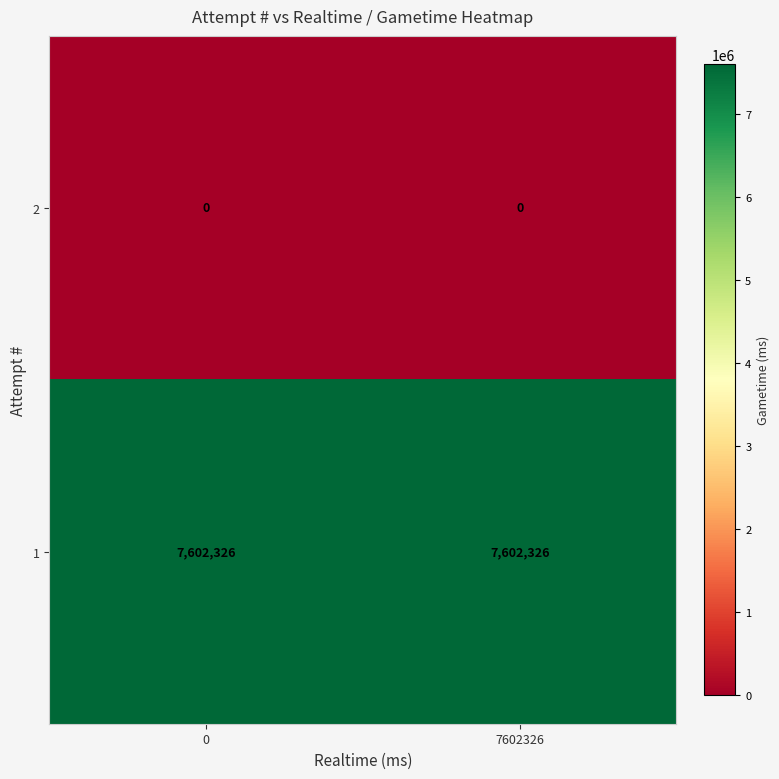

What is the total value across all series at 0?

7602326